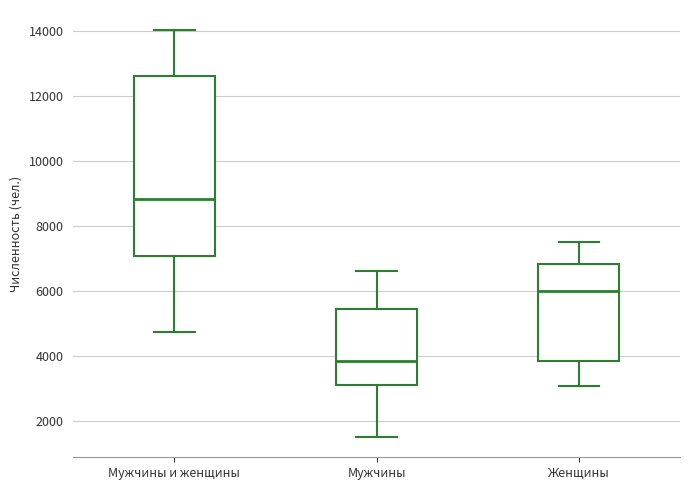

Which box's median line is the lowest?

Мужчины